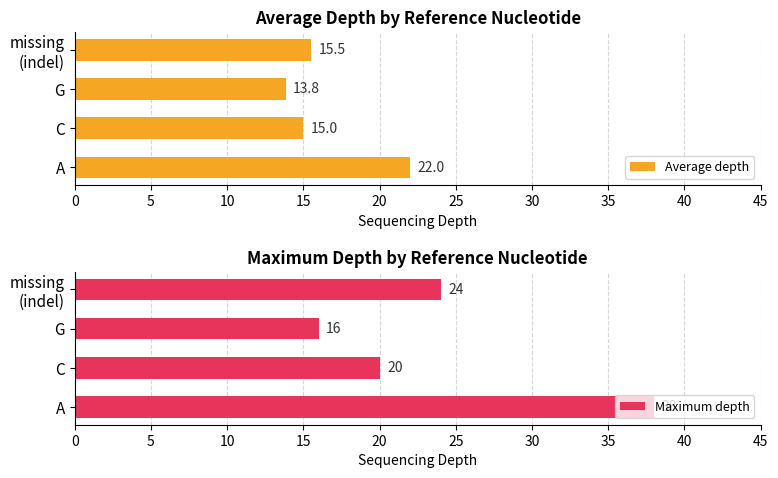

At which label is Maximum depth closest to 27?

missing
(indel)